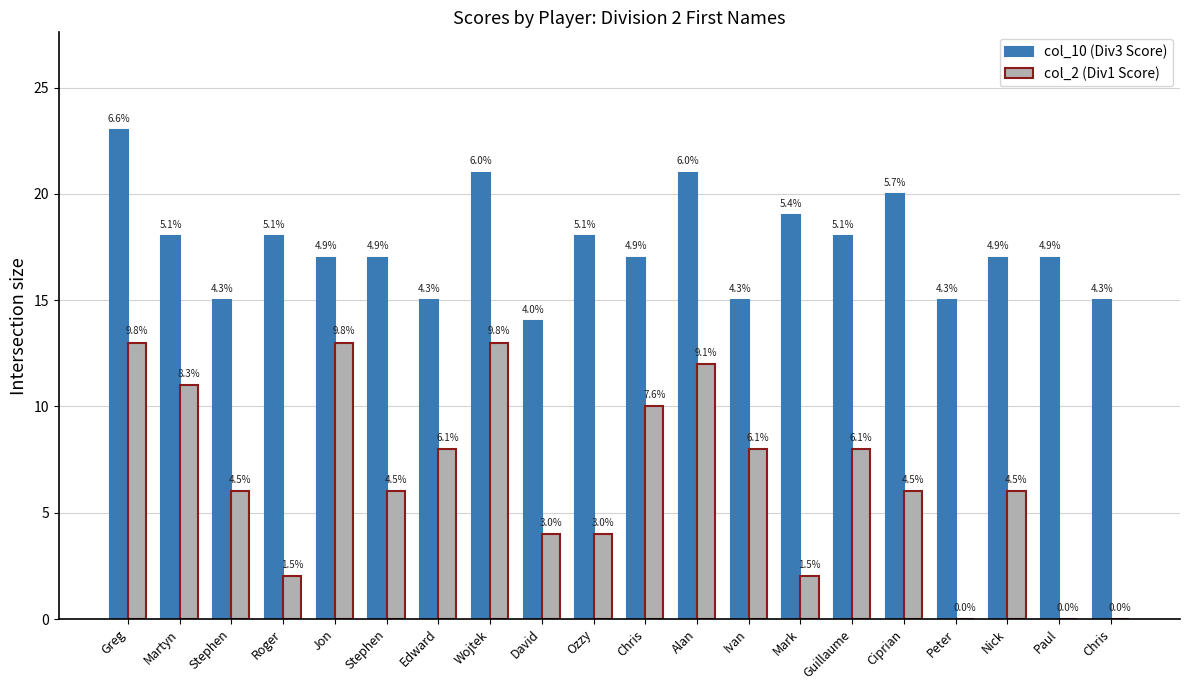

Between Chris and Wojtek, which is larger?

Wojtek